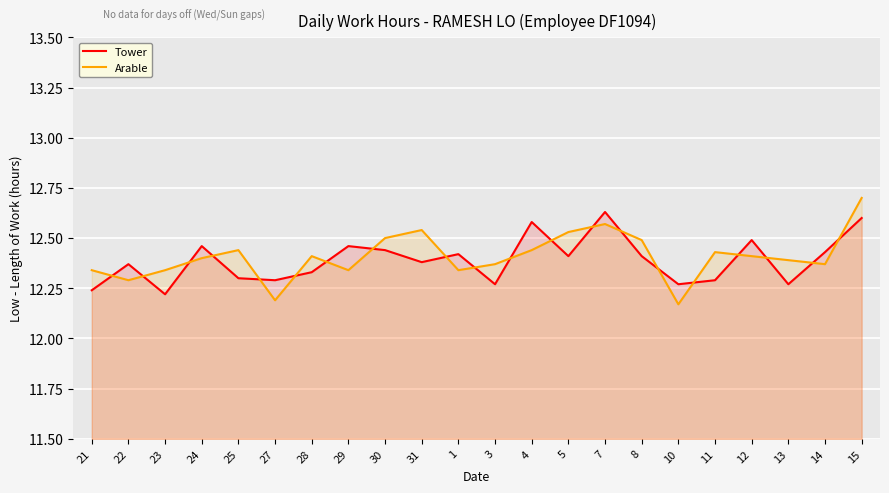

What is the maximum value shown in the chart?

12.7